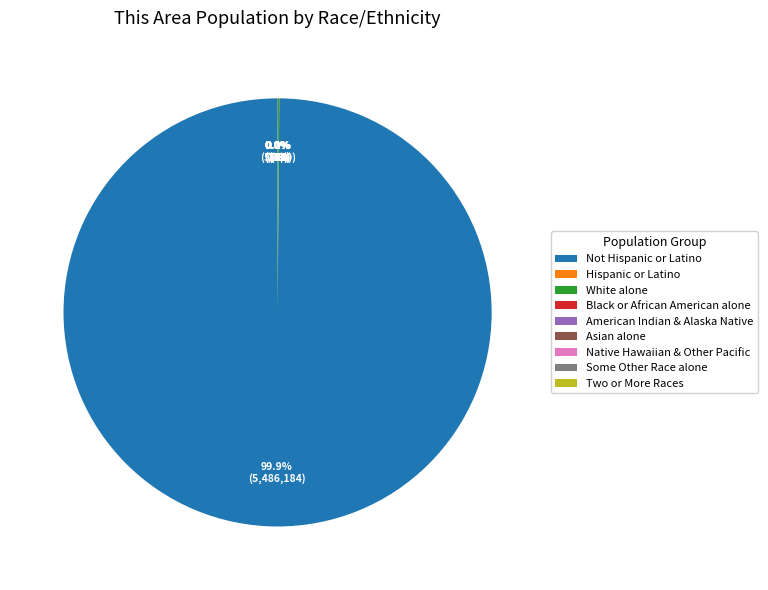

Does any single category account for the majority?

Yes